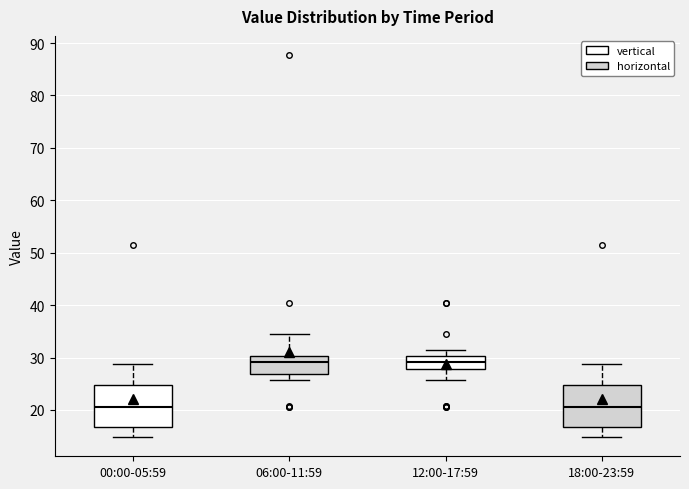

Reading left to right, read every box against the y-axis: the position of its median line, the range the box covers, and the ends of its whiskers. The values are not printed on the chart, so give them approximately, as read against the axis.

00:00-05:59: median 21, box 17 to 25, whiskers 15 to 29
06:00-11:59: median 29, box 27 to 30, whiskers 26 to 34
12:00-17:59: median 29, box 28 to 30, whiskers 26 to 31
18:00-23:59: median 21, box 17 to 25, whiskers 15 to 29